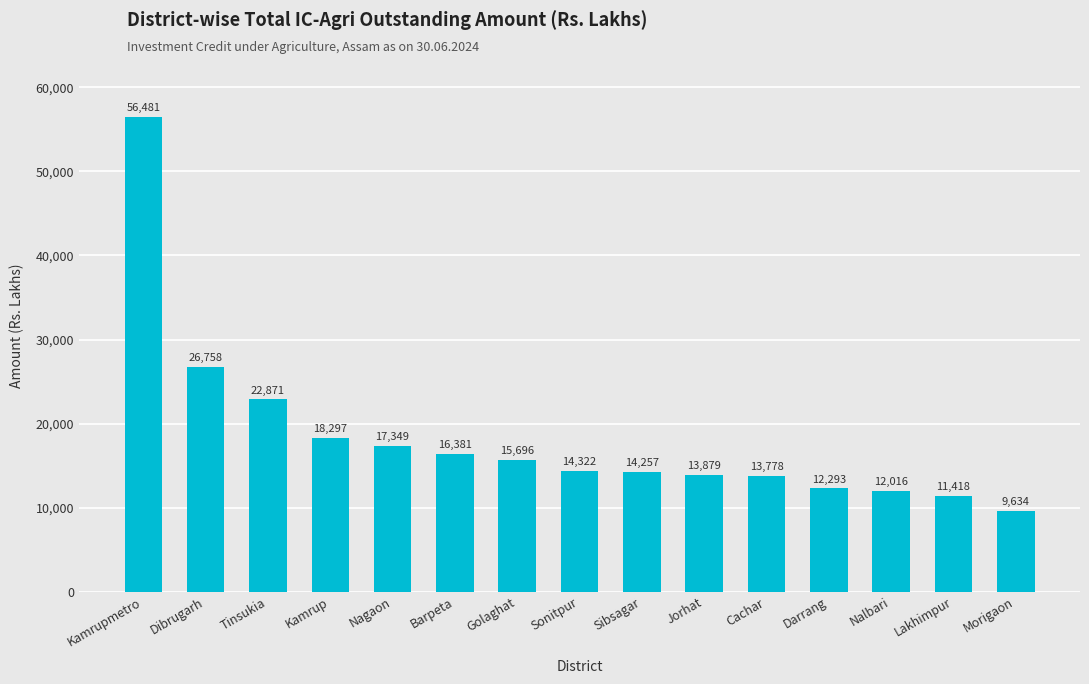

Between Kamrupmetro and Barpeta, which is larger?

Kamrupmetro